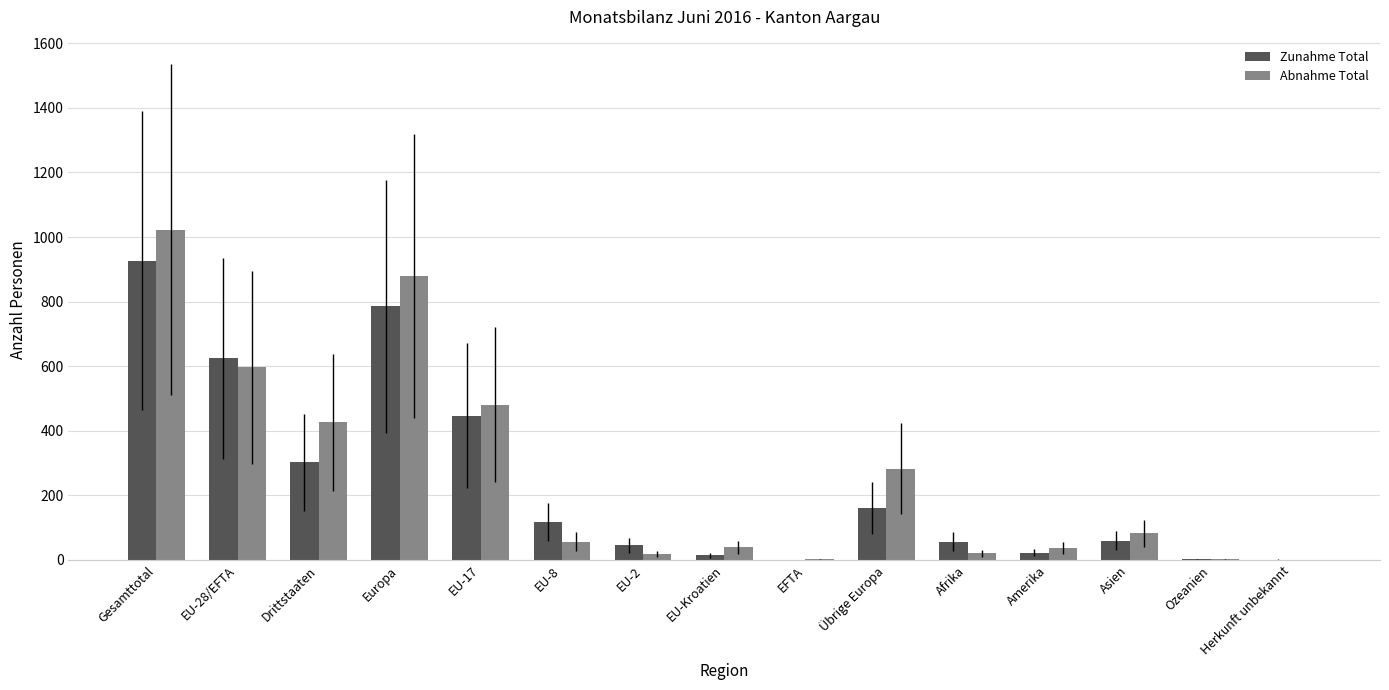

True or false: Abnahme Total has a value of 2 at EFTA.

True